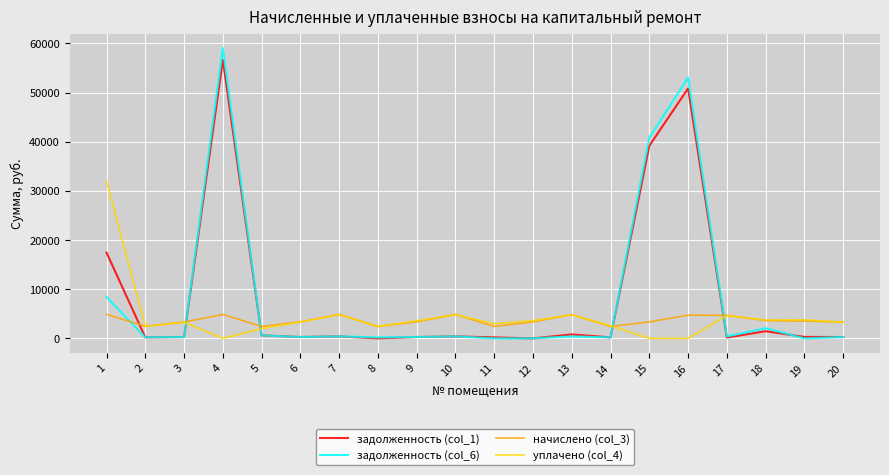

Which series has the largest range (max minus min)?

задолженность (col_6)